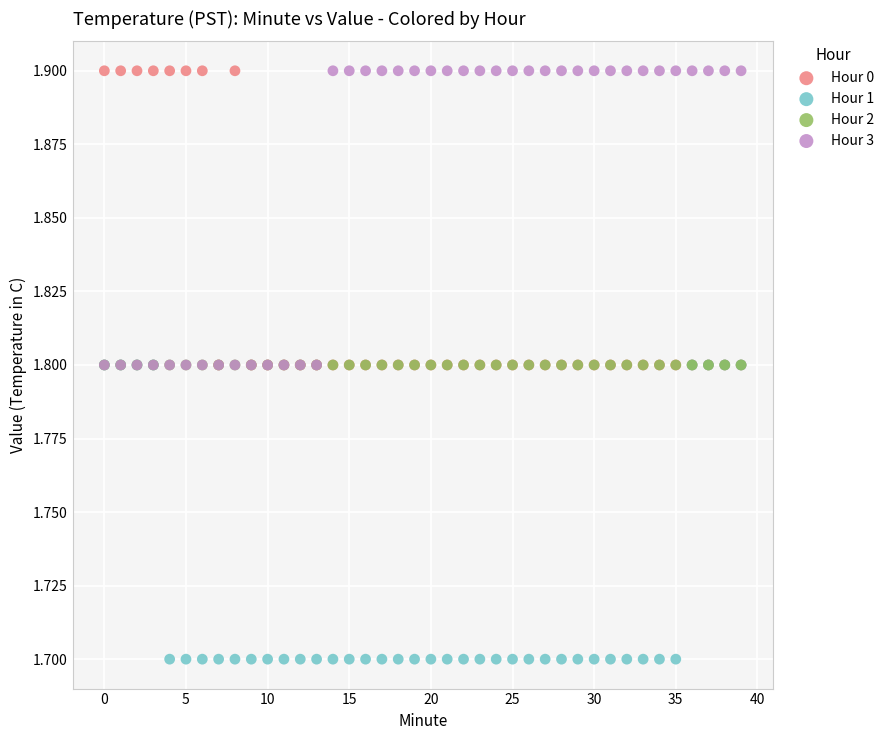

What are all the series names shown in the legend?

Hour 0, Hour 1, Hour 2, Hour 3